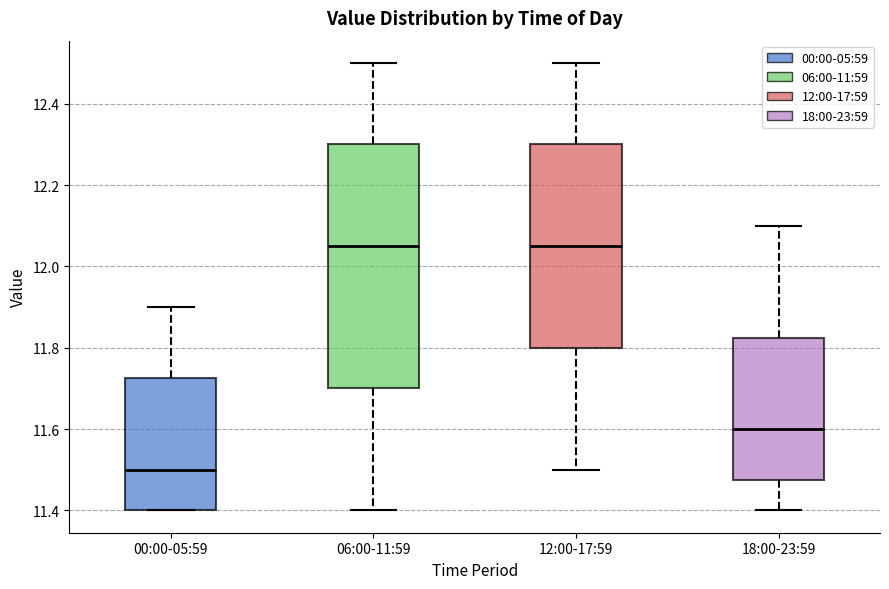

Reading left to right, transcribe this box plot: for each box, give where its median line is, the range the box spans, and where its two whiskers end, as read against the y-axis. The values are not printed on the chart, so give them approximately, as read against the axis.

00:00-05:59: median 11.50, box 11.40 to 11.72, whiskers 11.40 to 11.90
06:00-11:59: median 12.06, box 11.70 to 12.30, whiskers 11.40 to 12.50
12:00-17:59: median 12.06, box 11.80 to 12.30, whiskers 11.50 to 12.50
18:00-23:59: median 11.60, box 11.48 to 11.82, whiskers 11.40 to 12.10